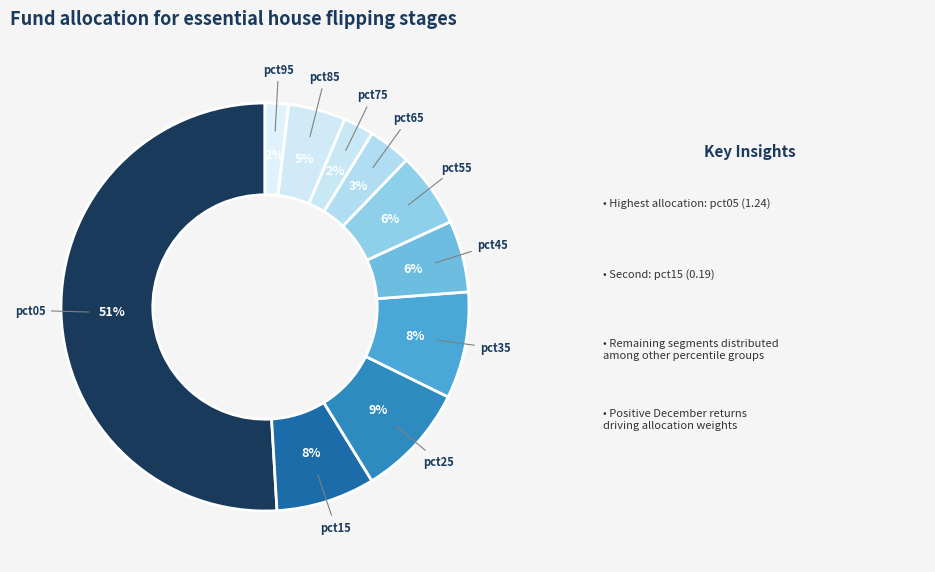

Which category has the biggest portion of the pie?

pct05